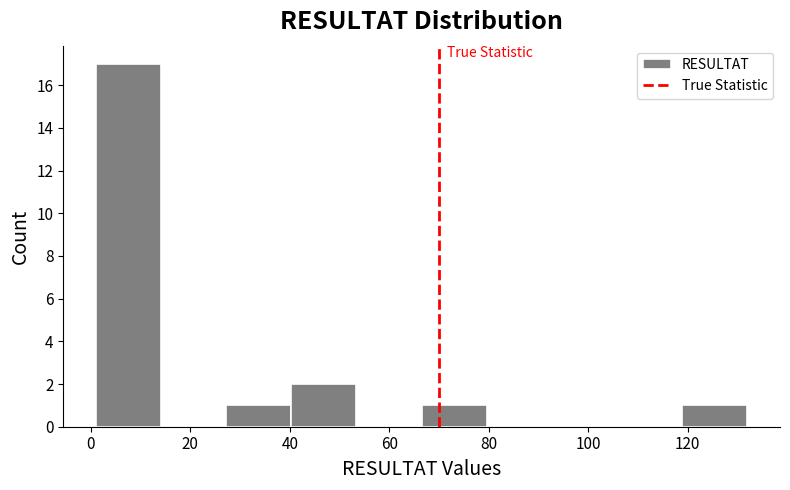

How tall is the bar that spans 40 to 54 on the x-axis? Neither the bar edges nor the heights are printed on the chart, so give them approximately, as read against the axes.

2